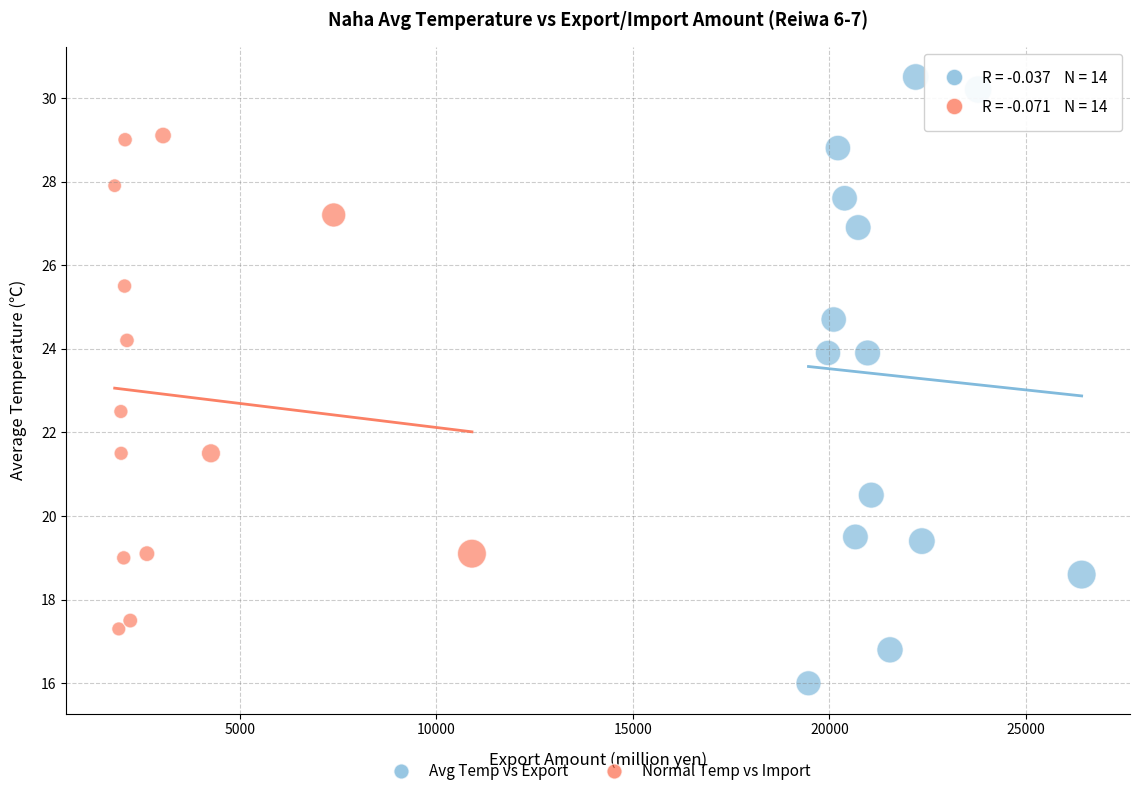

Which series reaches the minimum Y coordinate?

Avg Temp vs Export